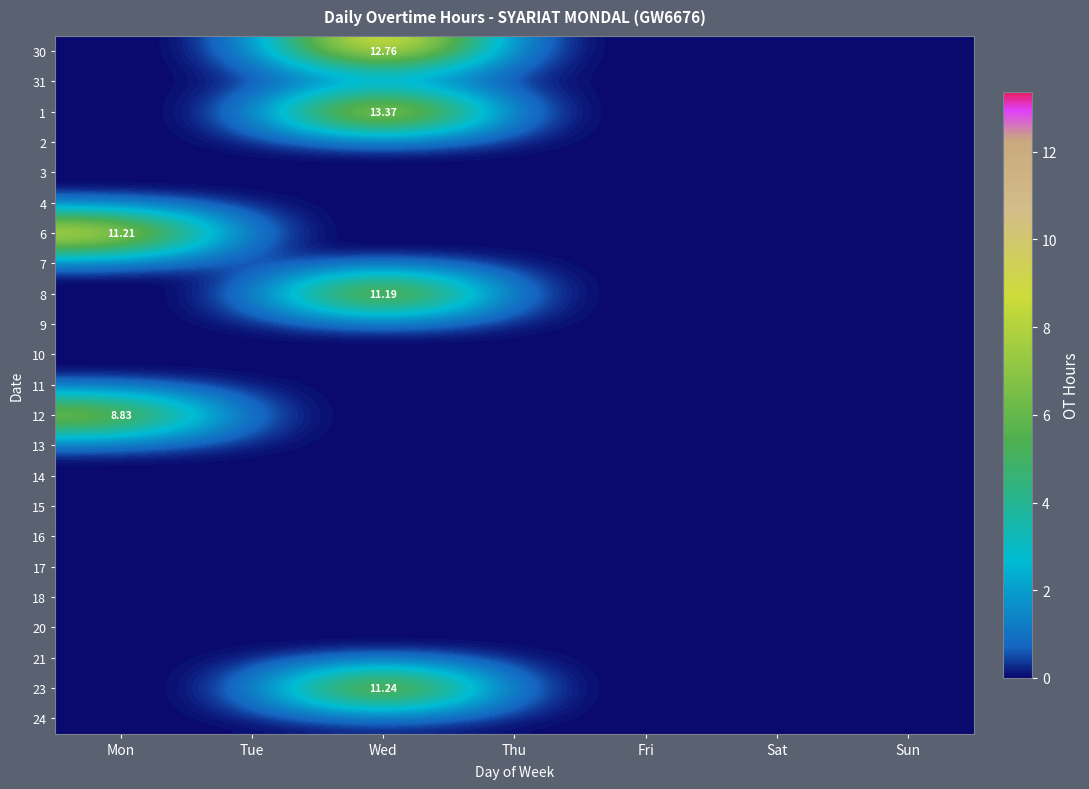

How many positive values does the 8 series have?

1